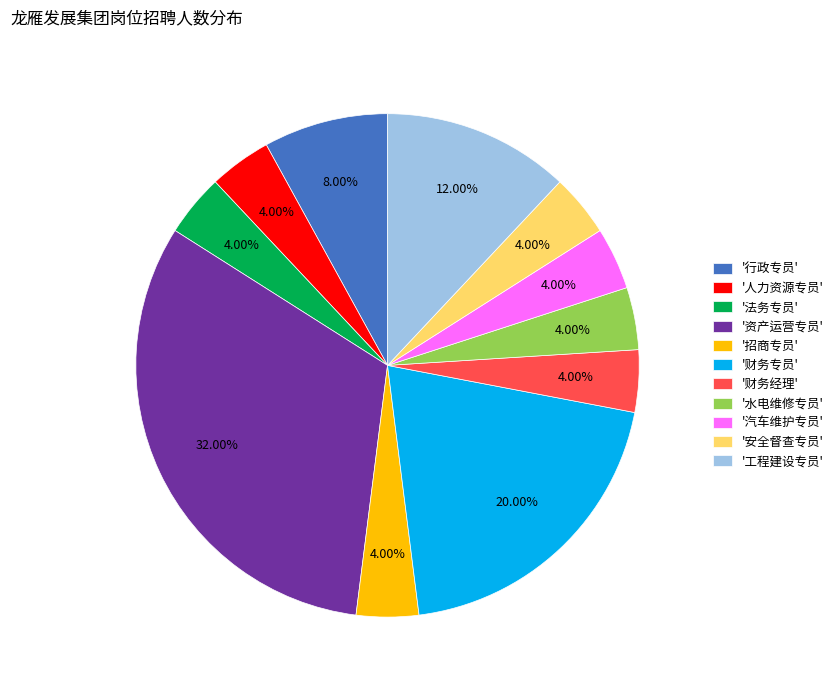

Which slice is the largest?

'资产运营专员'